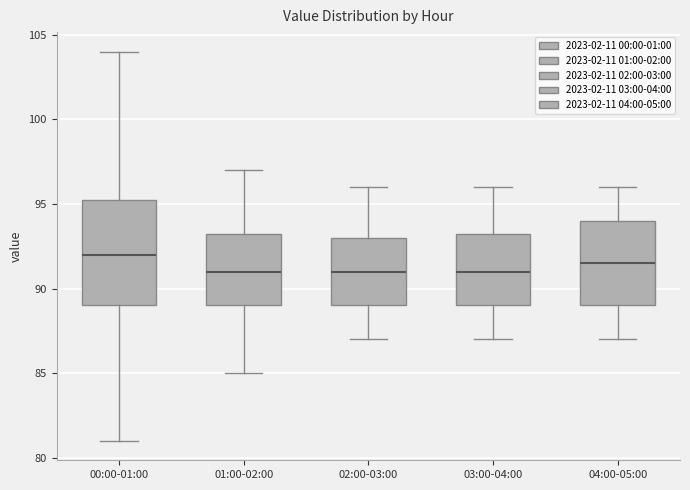

Reading left to right, transcribe this box plot: for each box, give where its median line is, the range the box spans, and where its two whiskers end, as read against the y-axis. The values are not printed on the chart, so give them approximately, as read against the axis.

00:00-01:00: median 92.0, box 89.0 to 95.5, whiskers 81.0 to 104.0
01:00-02:00: median 91.0, box 89.0 to 93.5, whiskers 85.0 to 97.0
02:00-03:00: median 91.0, box 89.0 to 93.0, whiskers 87.0 to 96.0
03:00-04:00: median 91.0, box 89.0 to 93.5, whiskers 87.0 to 96.0
04:00-05:00: median 91.5, box 89.0 to 94.0, whiskers 87.0 to 96.0